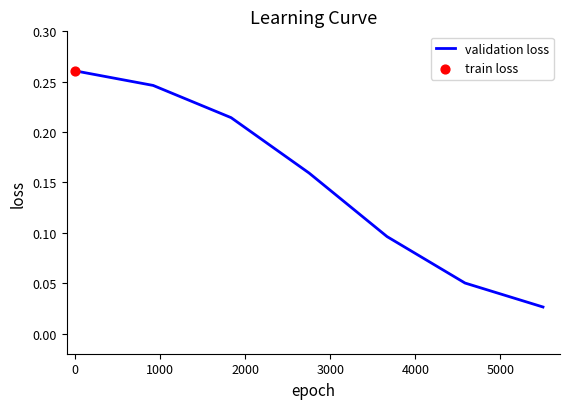

What is the sum of all values?

1.1